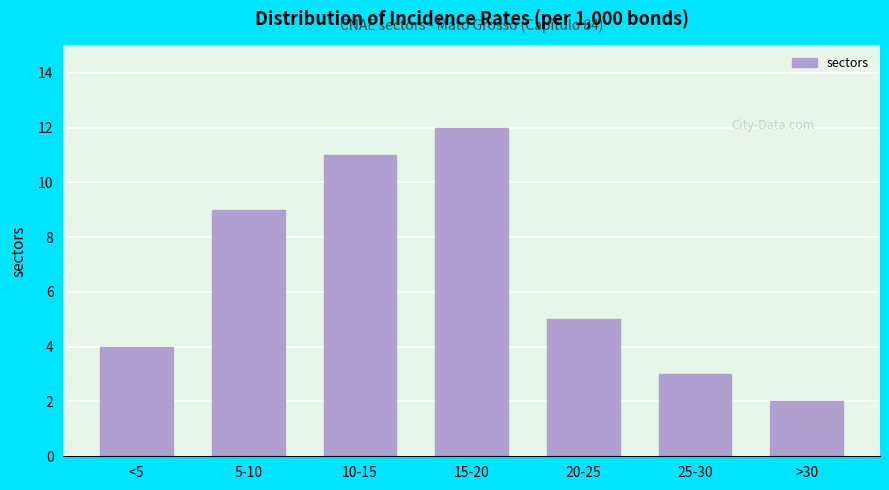

Reading left to right, transcribe all the data shown in this chart.

4	9	11	12	5	3	2